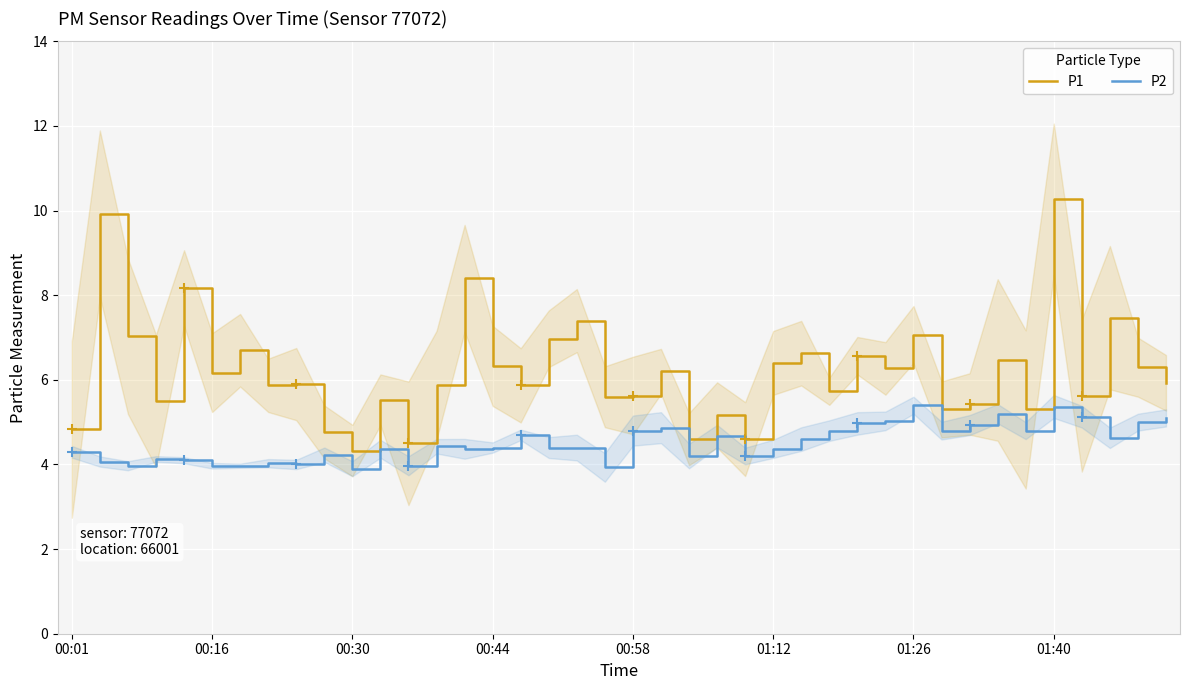

What is the maximum value for P2?

5.4